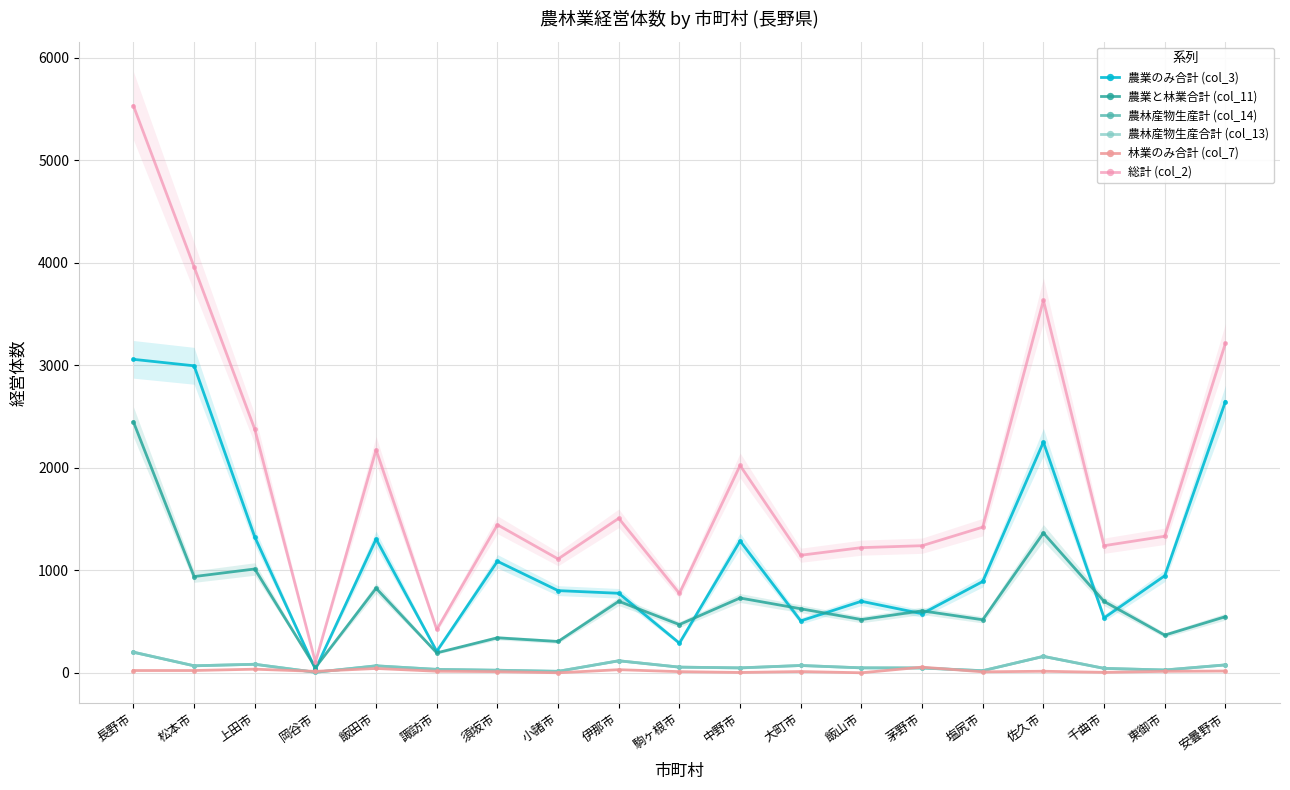

Which series has the largest total across all categories?

総計 (col_2)